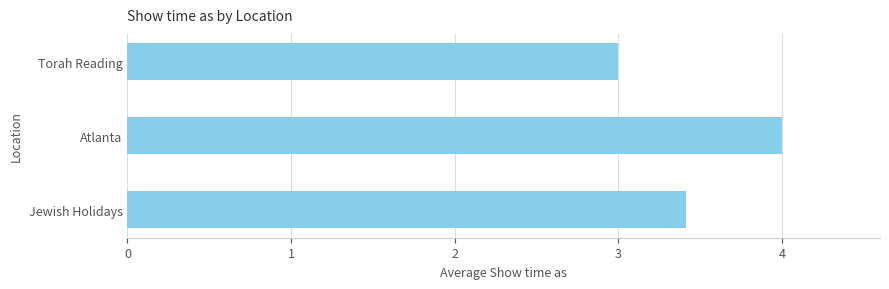

How many values are between 3 and 4?

3